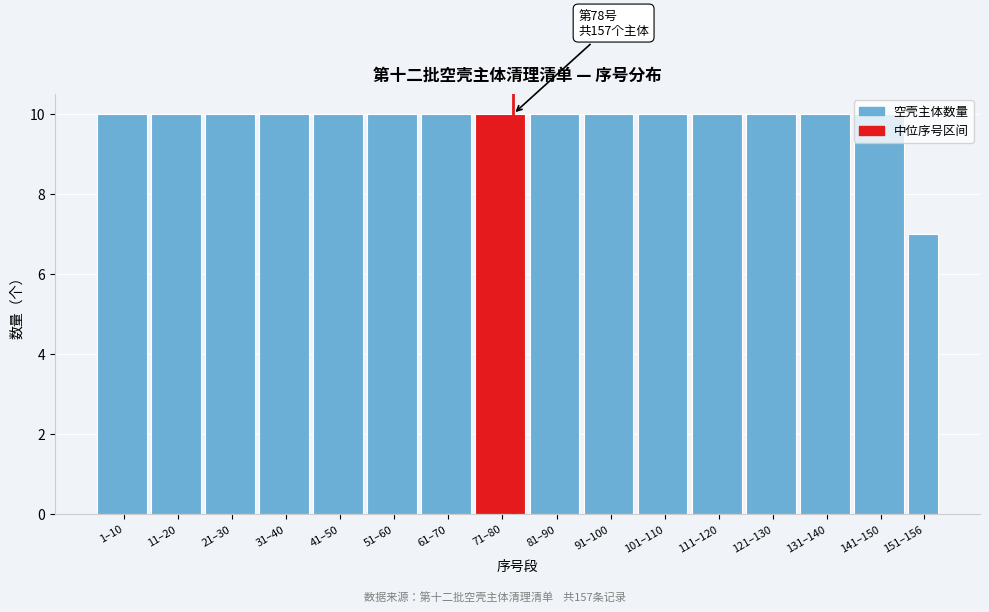

The value at 1–10 is 10. True or false?

True